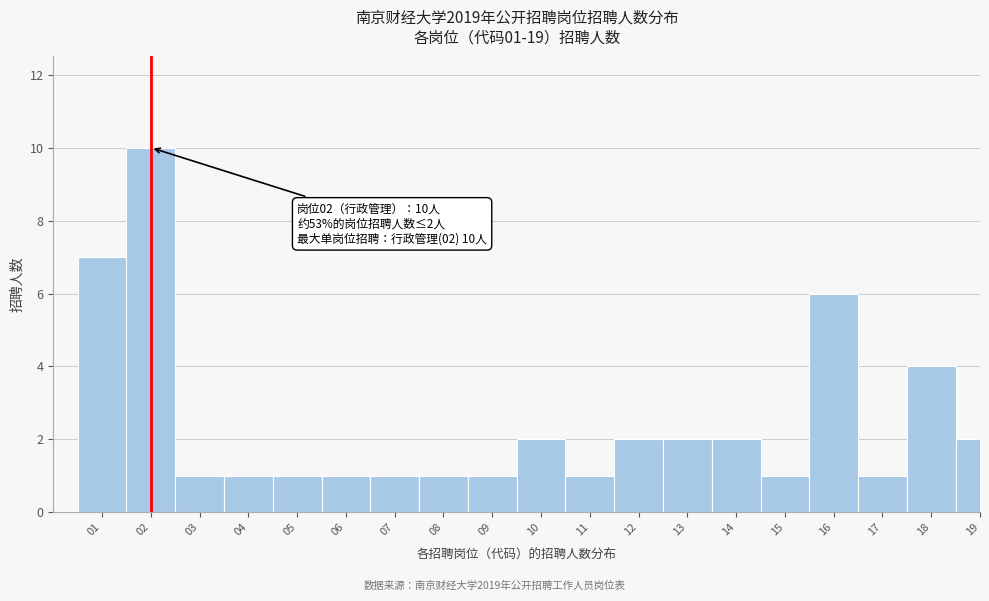

Reading right to left, extract all data points from this chart.

19=2	18=4	17=1	16=6	15=1	14=2	13=2	12=2	11=1	10=2	09=1	08=1	07=1	06=1	05=1	04=1	03=1	02=10	01=7